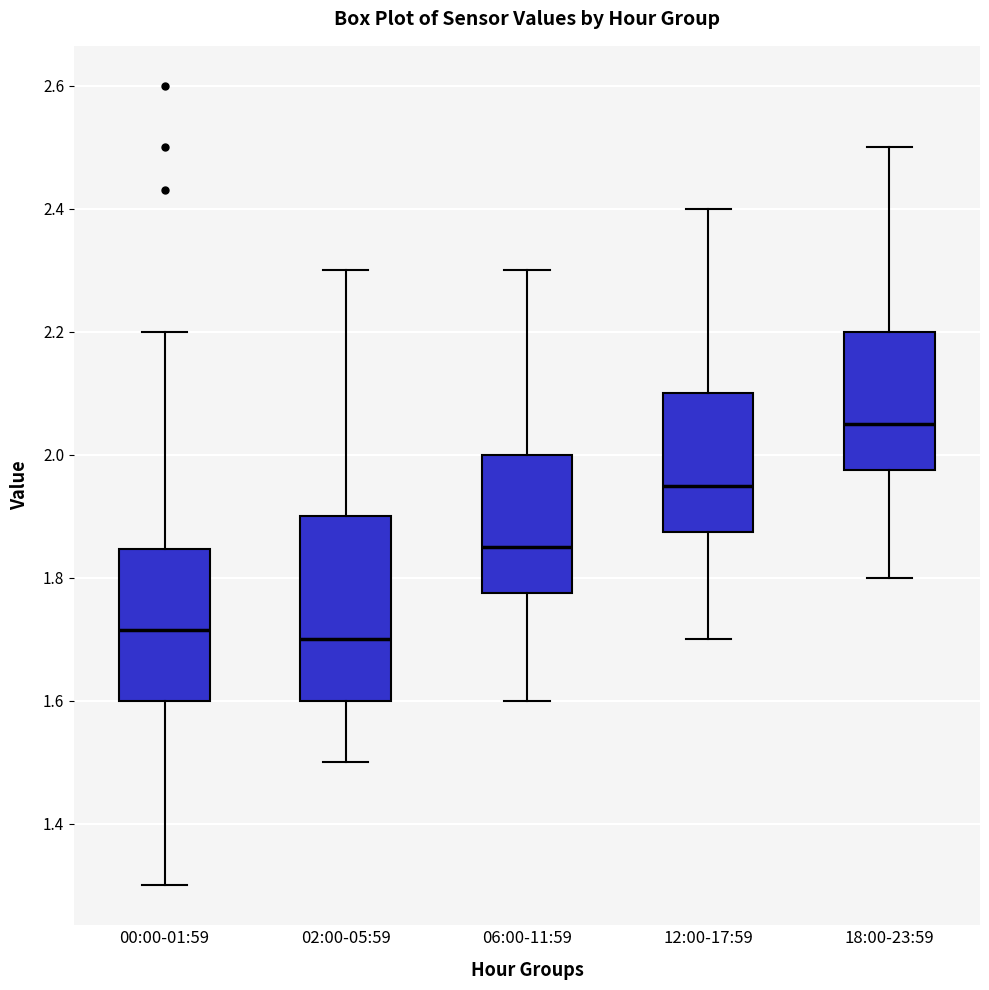

Which box's median line is the highest?

18:00-23:59